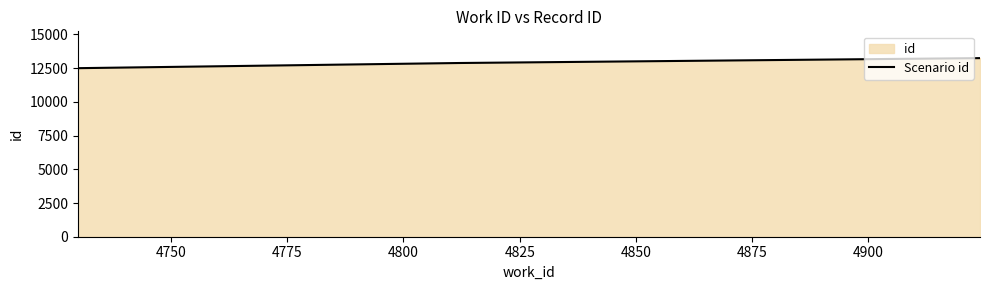

What is the maximum value shown in the chart?

13241